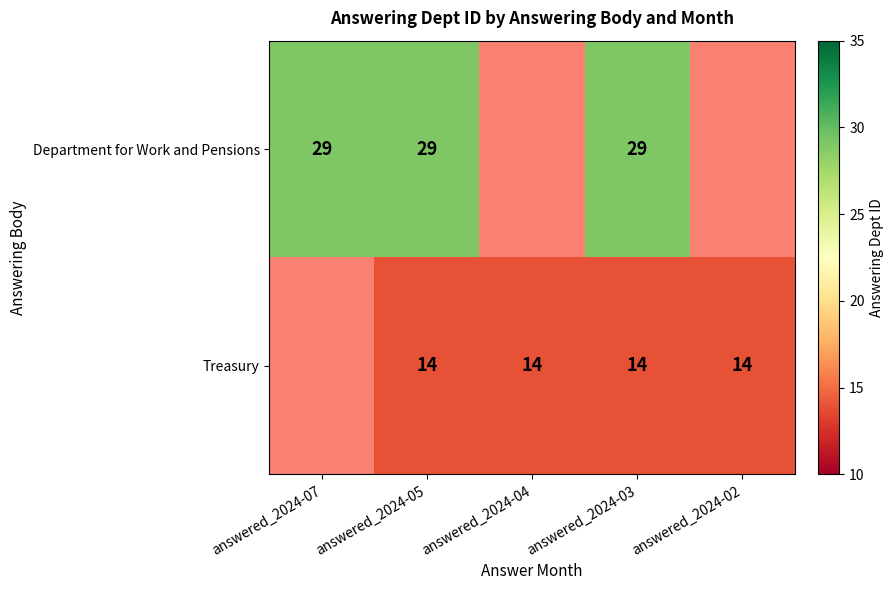

The Treasury series shows 24 at answered_2024-05. True or false?

False